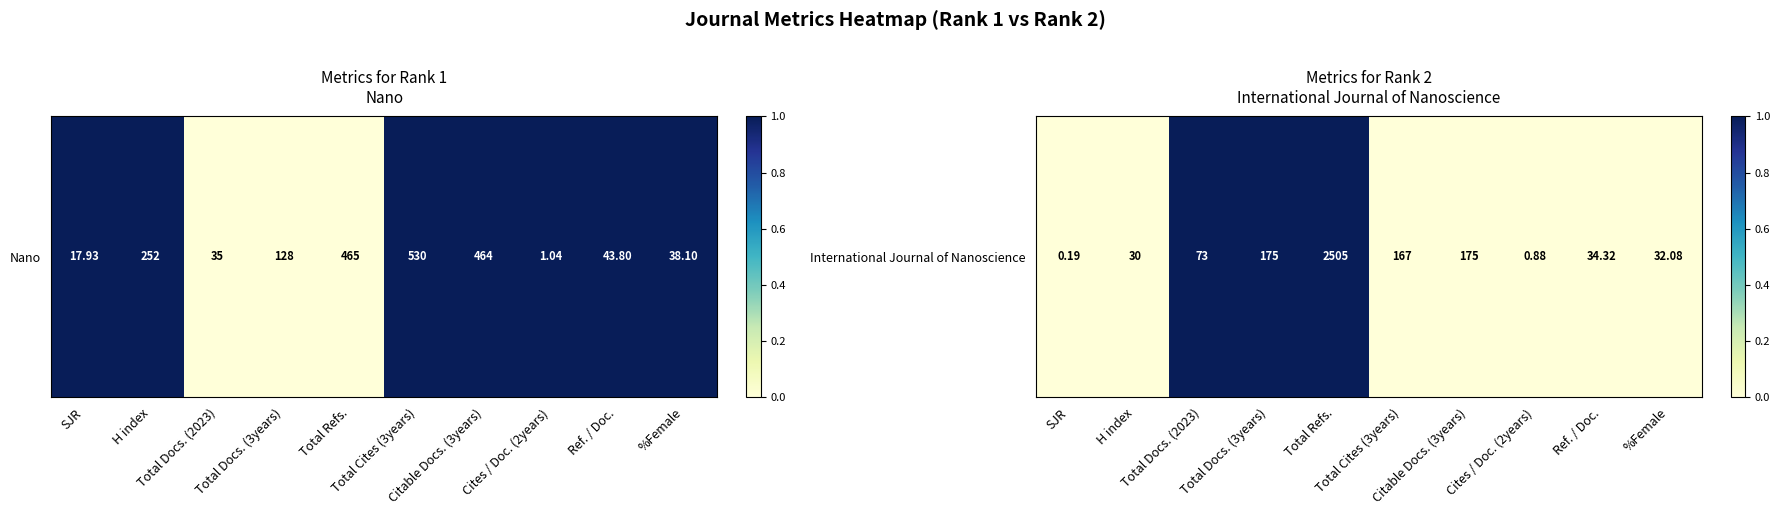

Which category has the highest value across all series?

Total Docs. (2023)